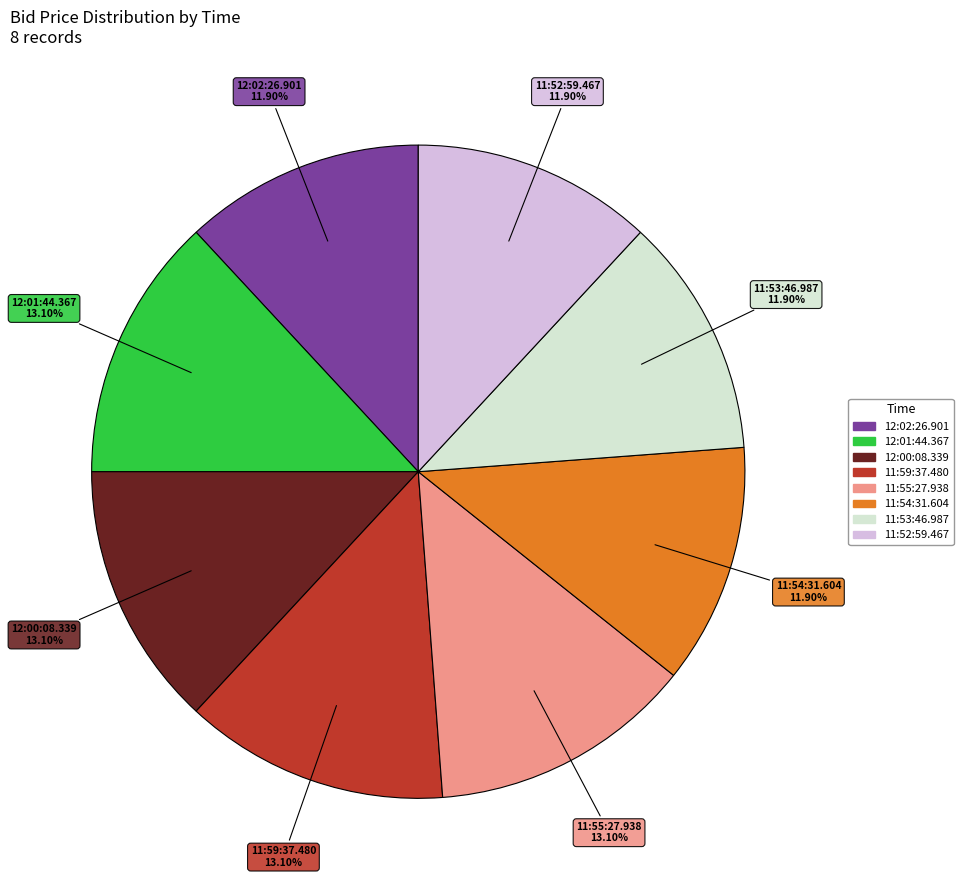

To the nearest percent, what is the difference between the largest and smallest slice percentages?

1%